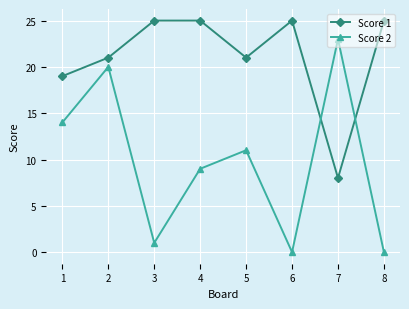

What is the lowest value of the Score 1 series?

8